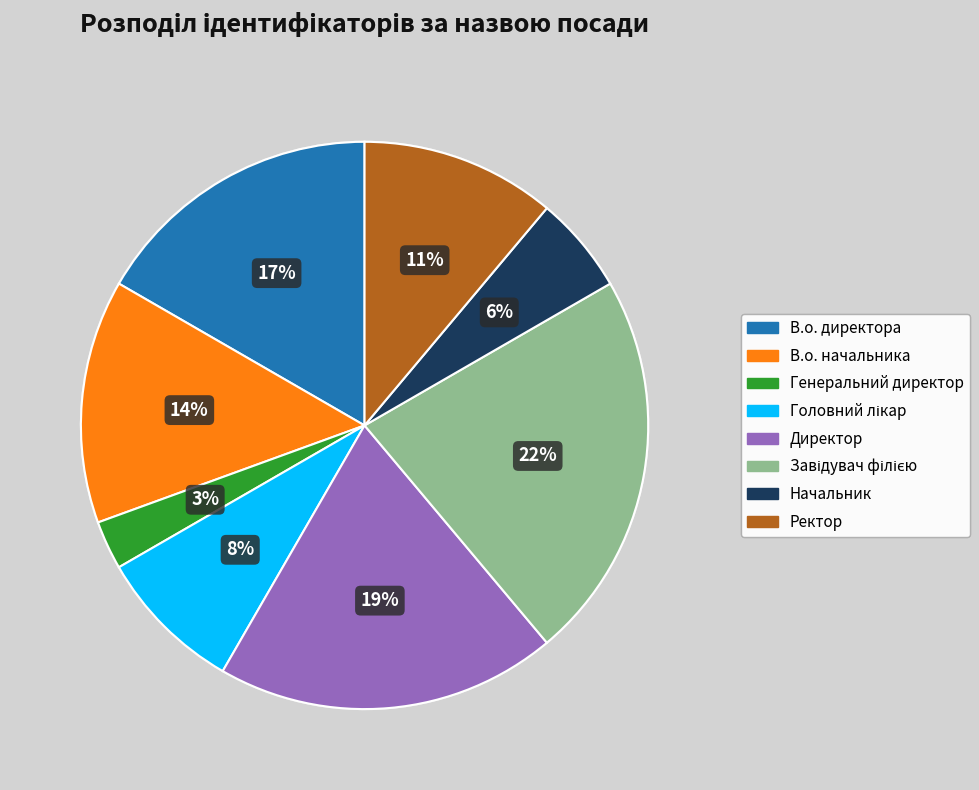

What is the smallest slice in the pie chart?

Генеральний директор